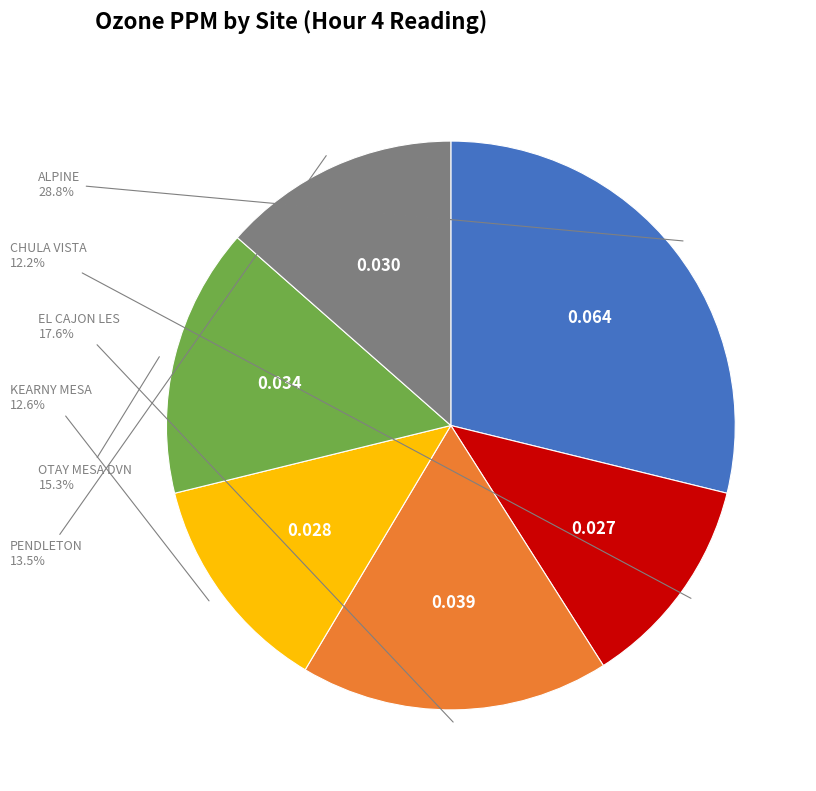

What percentage is NOT represented by KEARNY MESA?

87.4%